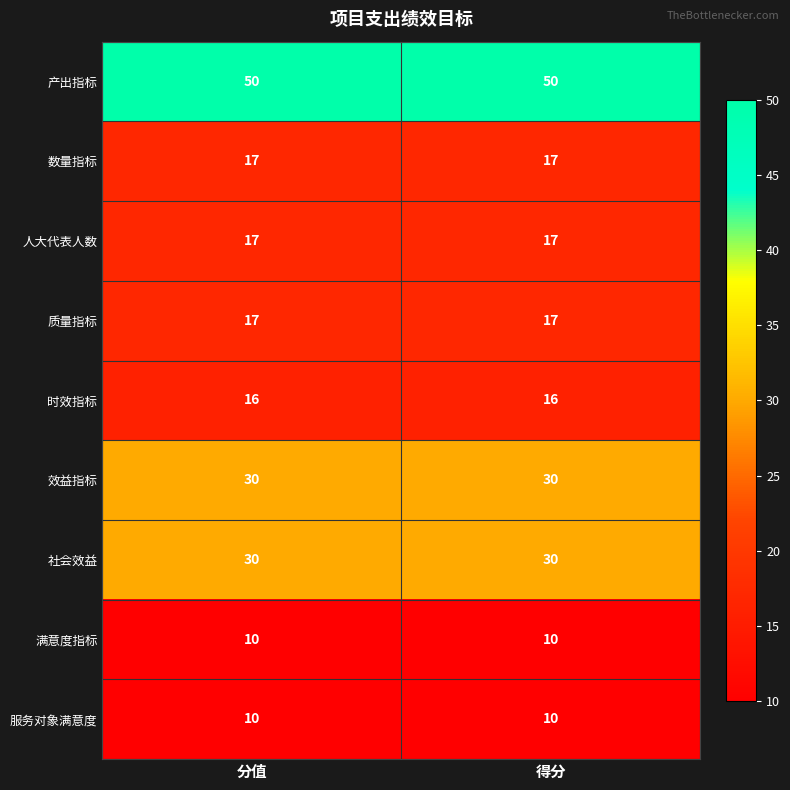

Reading right to left, what are all the values shown in this chart?

产出指标: 得分=50	分值=50
数量指标: 得分=17	分值=17
人大代表人数: 得分=17	分值=17
质量指标: 得分=17	分值=17
时效指标: 得分=16	分值=16
效益指标: 得分=30	分值=30
社会效益: 得分=30	分值=30
满意度指标: 得分=10	分值=10
服务对象满意度: 得分=10	分值=10